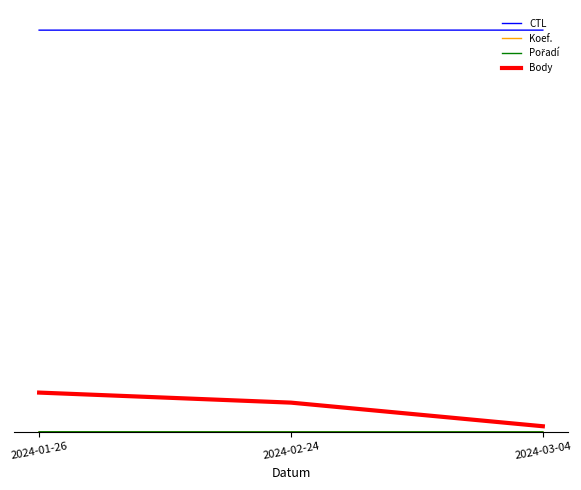

Does the chart display data point markers on the line(s)?

No